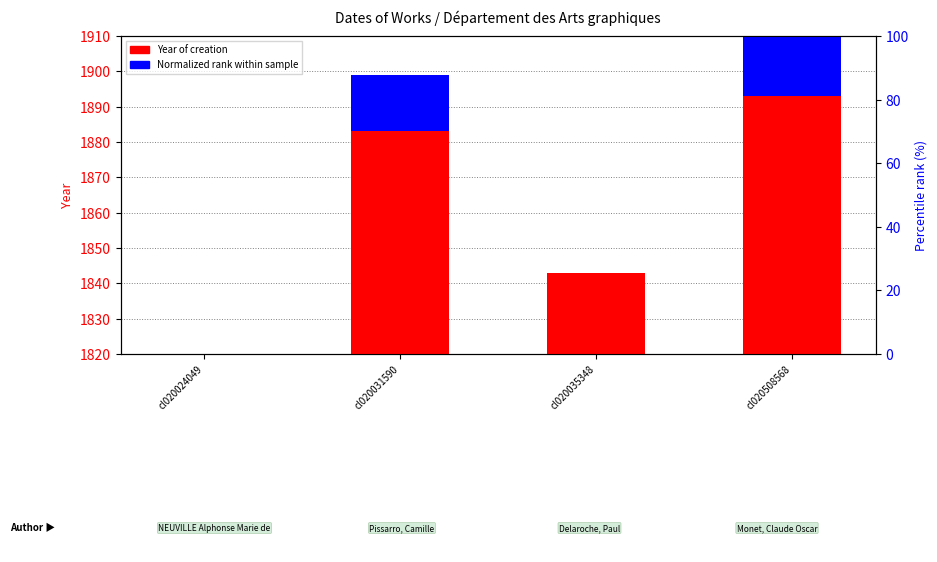

True or false: Year of creation has a value of 27 at cl020031590.

False